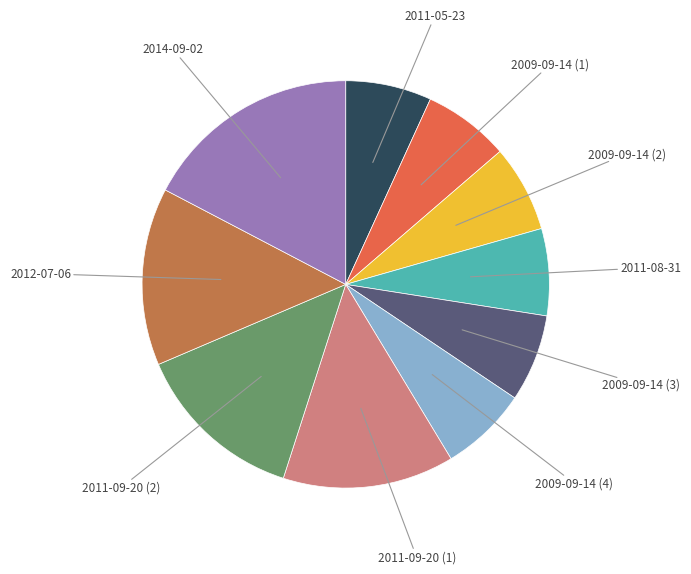

Is there a majority slice in this chart?

No